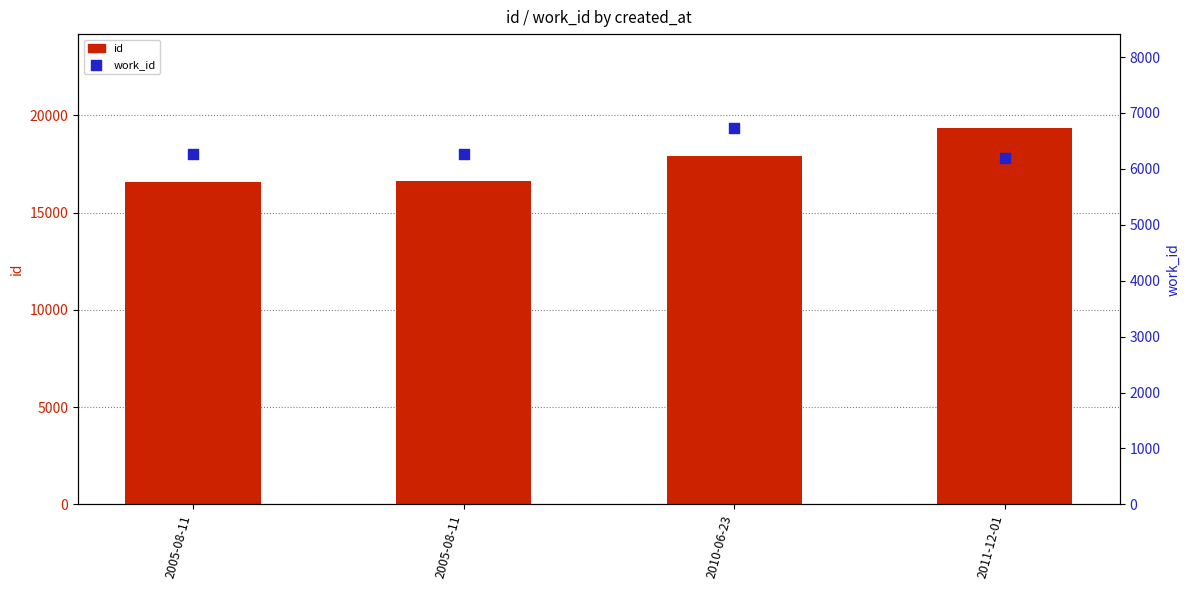

Is the value of id at 2011-12-01 greater than the value of work_id at 2011-12-01?

Yes